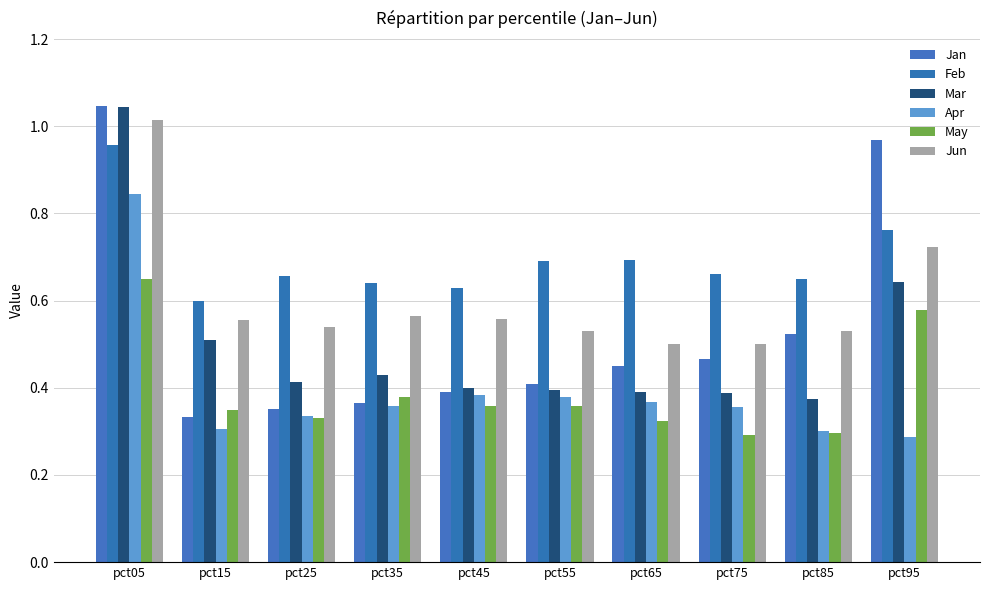

At which category is the sum across all series the highest?

pct05